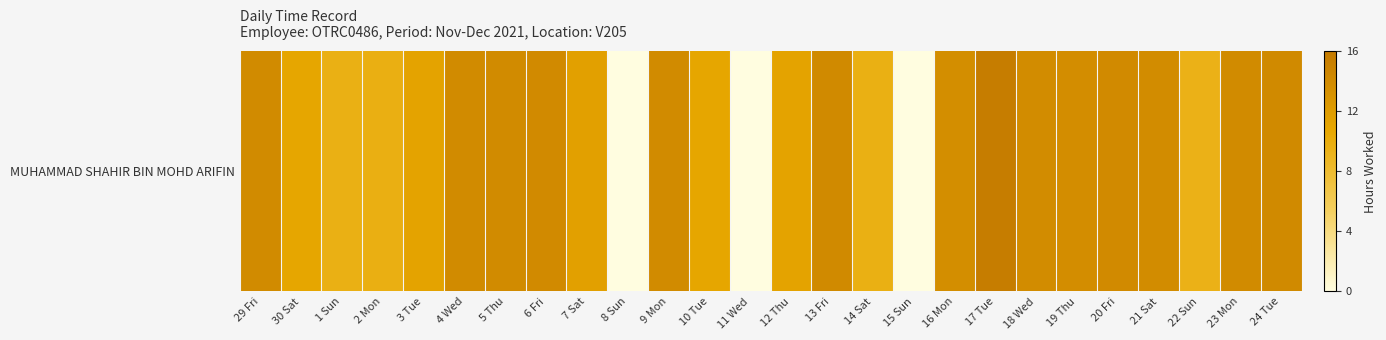

What is the ratio of the value at 29 Fri to the value at 10 Tue?

1.3